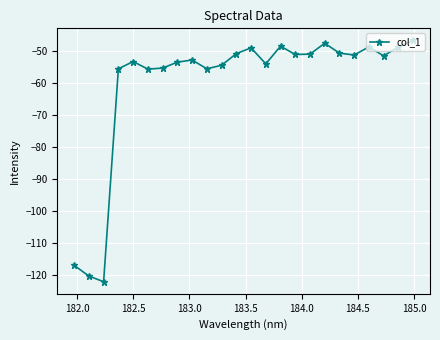

What is the greatest value displayed?

-46.5